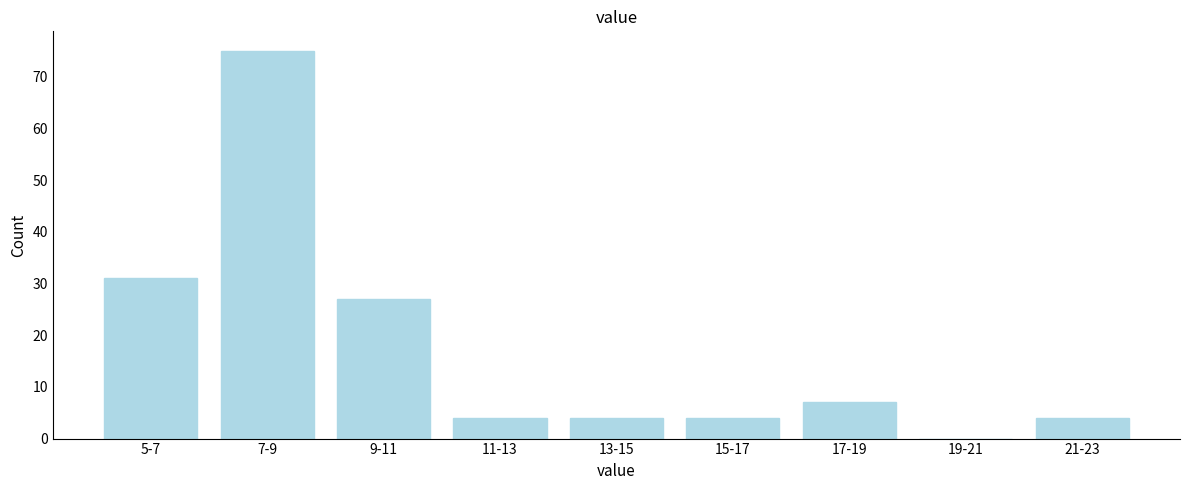

Reading left to right, list all the values displayed in this chart.

5-7=31	7-9=75	9-11=27	11-13=4	13-15=4	15-17=4	17-19=7	19-21=0	21-23=4